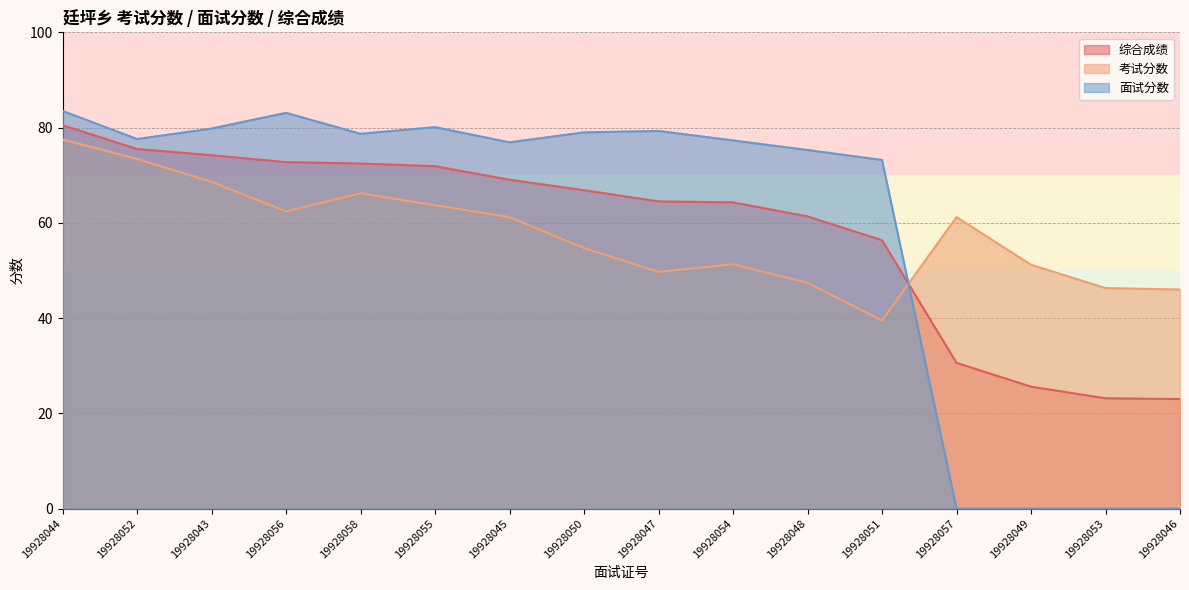

Is it true that 面试分数 equals 41.0 at 19928044?

False